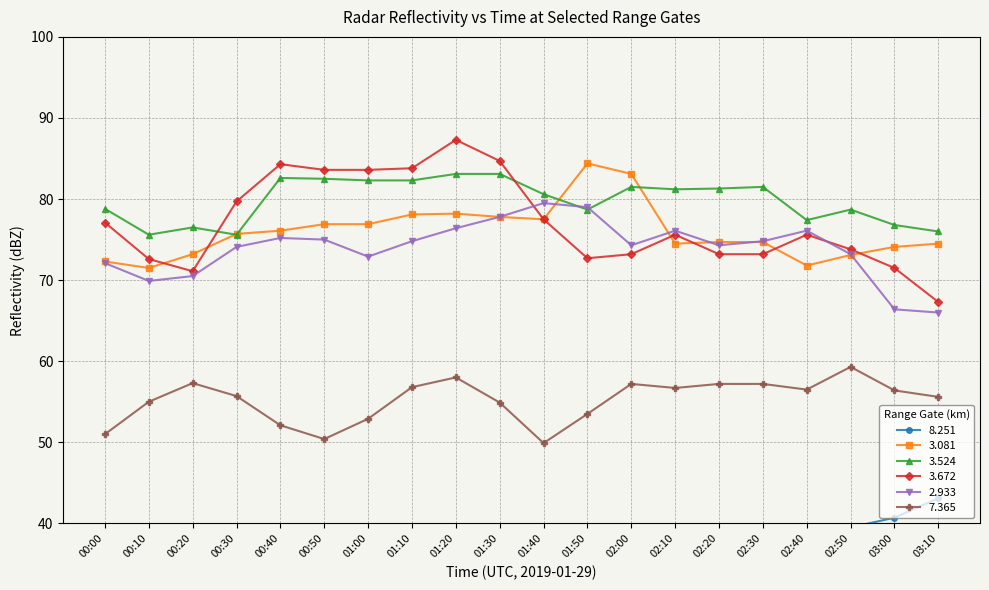

The value of   3.672 at 03:00 is 71.5. True or false?

True